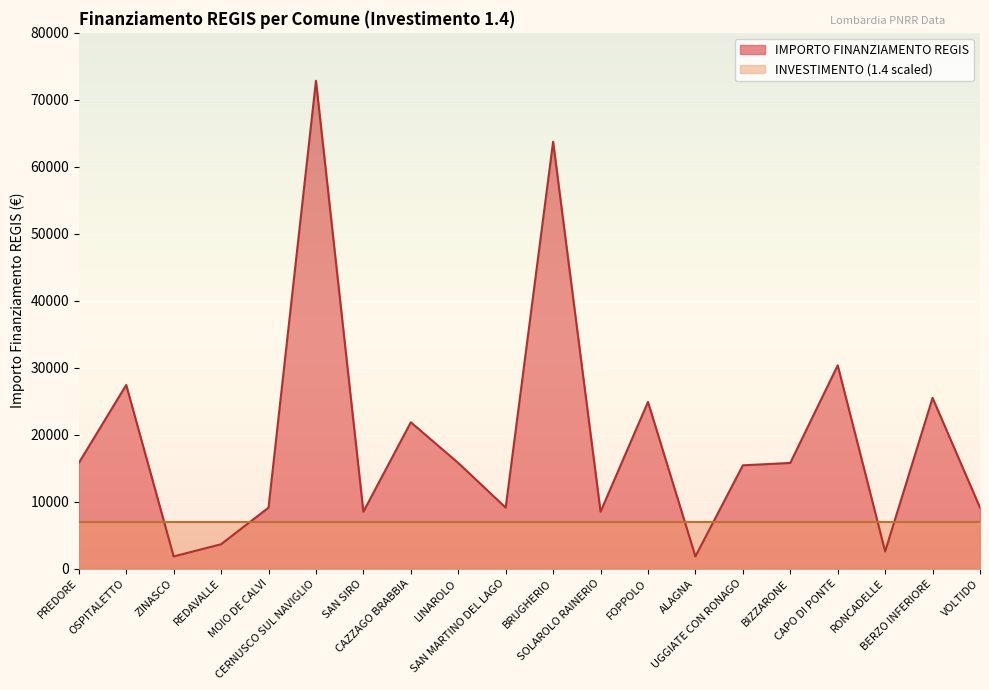

Rank the categories by value from highest to lowest.

CERNUSCO SUL NAVIGLIO, BRUGHERIO, CAPO DI PONTE, OSPITALETTO, BERZO INFERIORE, FOPPOLO, CAZZAGO BRABBIA, PREDORE, LINAROLO, BIZZARONE, UGGIATE CON RONAGO, MOIO DE CALVI, SAN MARTINO DEL LAGO, VOLTIDO, SAN SIRO, SOLAROLO RAINERIO, REDAVALLE, RONCADELLE, ZINASCO, ALAGNA